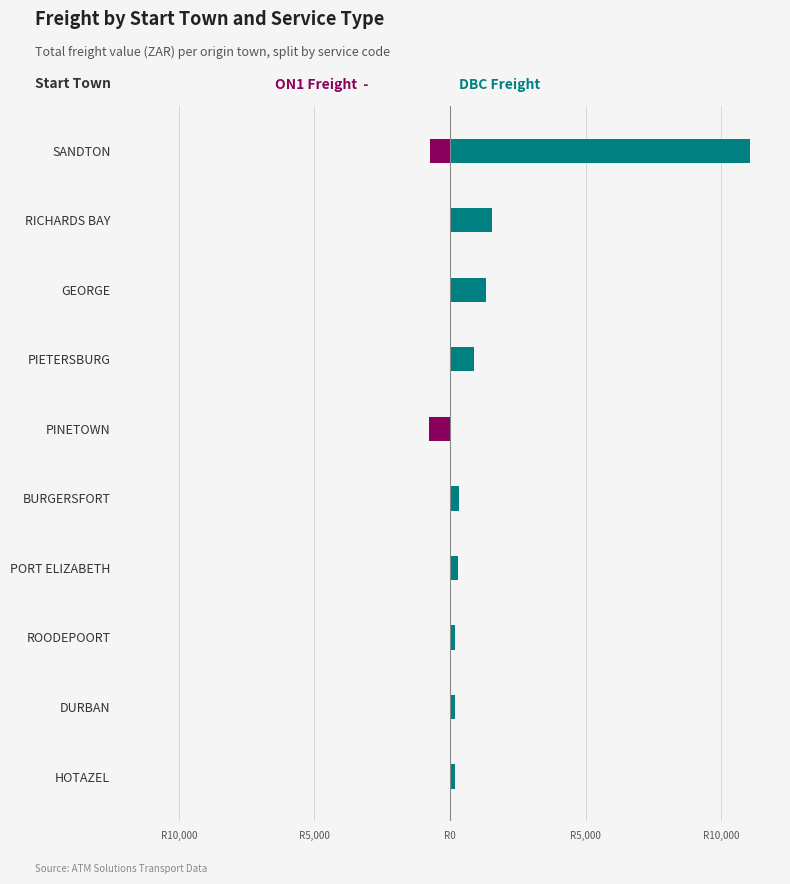

At how many categories does at least one series exceed 5404?

1